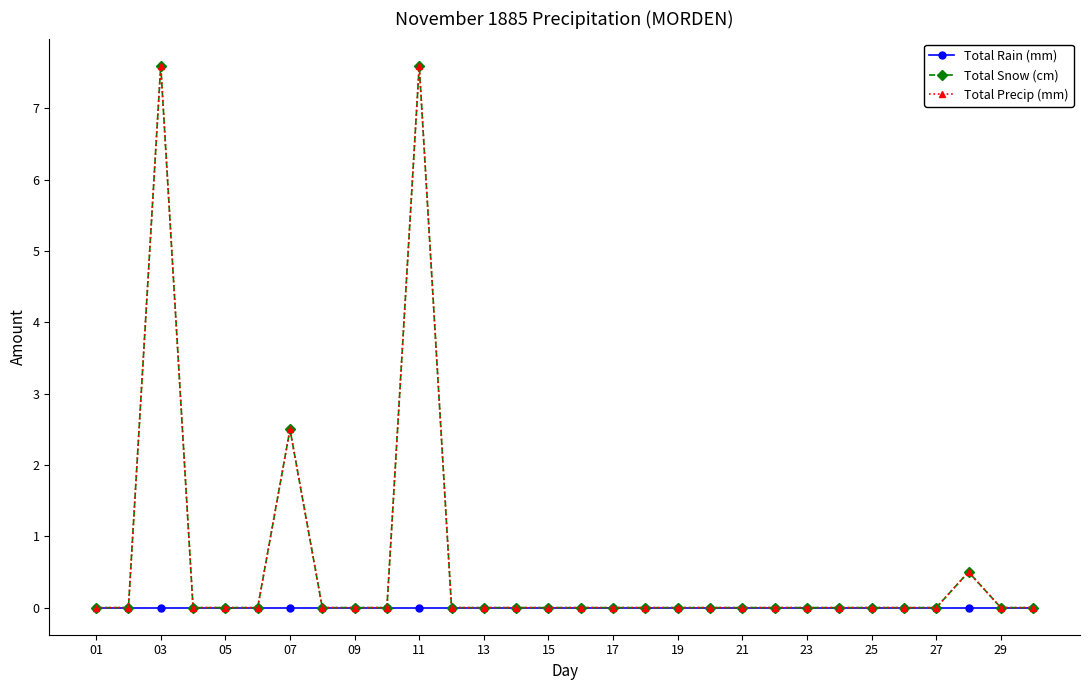

Reading left to right, transcribe all the data shown in this chart.

Total Rain (mm): 0.0	0.0	0.0	0.0	0.0	0.0	0.0	0.0	0.0	0.0	0.0	0.0	0.0	0.0	0.0	0.0	0.0	0.0	0.0	0.0	0.0	0.0	0.0	0.0	0.0	0.0	0.0	0.0	0.0	0.0
Total Snow (cm): 0.0	0.0	7.6	0.0	0.0	0.0	2.5	0.0	0.0	0.0	7.6	0.0	0.0	0.0	0.0	0.0	0.0	0.0	0.0	0.0	0.0	0.0	0.0	0.0	0.0	0.0	0.0	0.5	0.0	0.0
Total Precip (mm): 0.0	0.0	7.6	0.0	0.0	0.0	2.5	0.0	0.0	0.0	7.6	0.0	0.0	0.0	0.0	0.0	0.0	0.0	0.0	0.0	0.0	0.0	0.0	0.0	0.0	0.0	0.0	0.5	0.0	0.0